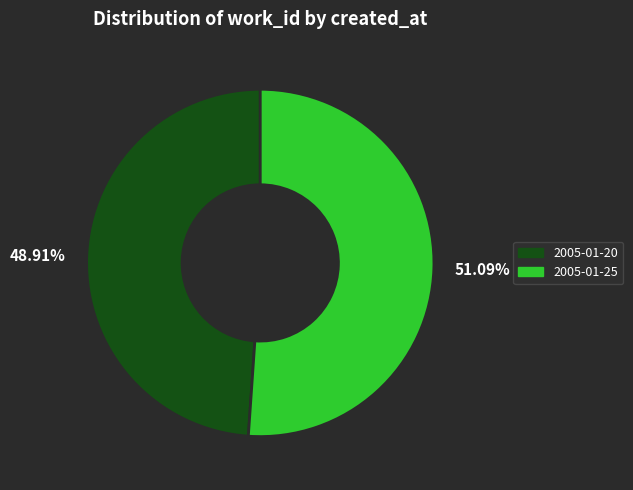

Which has a higher value, 2005-01-25 or 2005-01-20?

2005-01-25